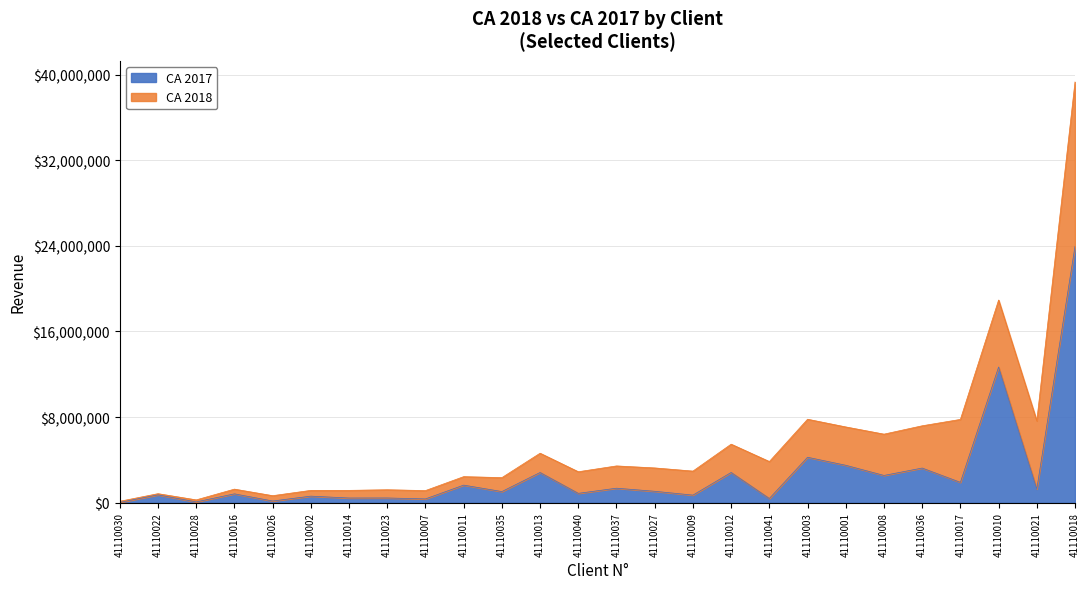

What is the difference between the second highest and second lowest values in the CA 2017 series?

12602457